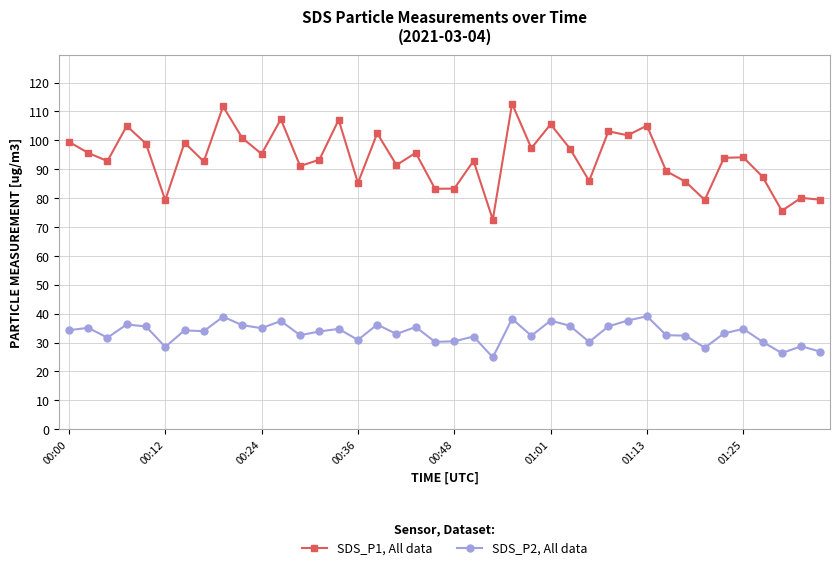

Which series has the largest total across all categories?

SDS_P1, All data